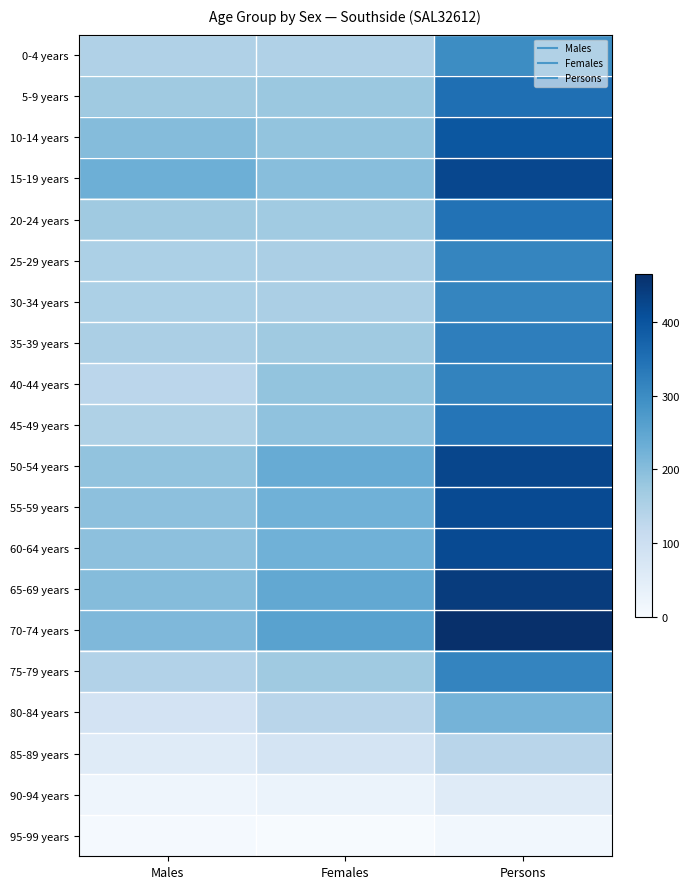

Reading right to left, what are all the values shown in this chart?

0-4 years: Persons=298	Females=148	Males=148
5-9 years: Persons=352	Females=178	Males=172
10-14 years: Persons=395	Females=186	Males=203
15-19 years: Persons=422	Females=198	Males=230
20-24 years: Persons=346	Females=169	Males=172
25-29 years: Persons=311	Females=155	Males=154
30-34 years: Persons=311	Females=155	Males=154
35-39 years: Persons=325	Females=171	Males=155
40-44 years: Persons=316	Females=186	Males=131
45-49 years: Persons=341	Females=190	Males=150
50-54 years: Persons=424	Females=237	Males=188
55-59 years: Persons=417	Females=226	Males=193
60-64 years: Persons=417	Females=226	Males=193
65-69 years: Persons=442	Females=245	Males=202
70-74 years: Persons=465	Females=257	Males=210
75-79 years: Persons=314	Females=172	Males=145
80-84 years: Persons=221	Females=136	Males=85
85-89 years: Persons=135	Females=83	Males=56
90-94 years: Persons=56	Females=29	Males=20
95-99 years: Persons=13	Females=3	Males=6